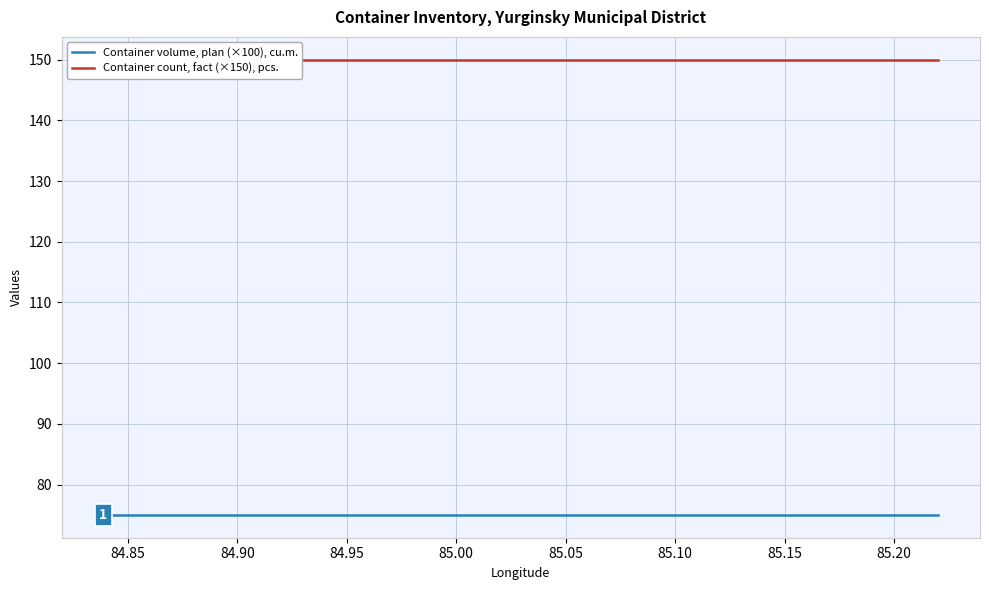

At how many categories does at least one series exceed 96?

13